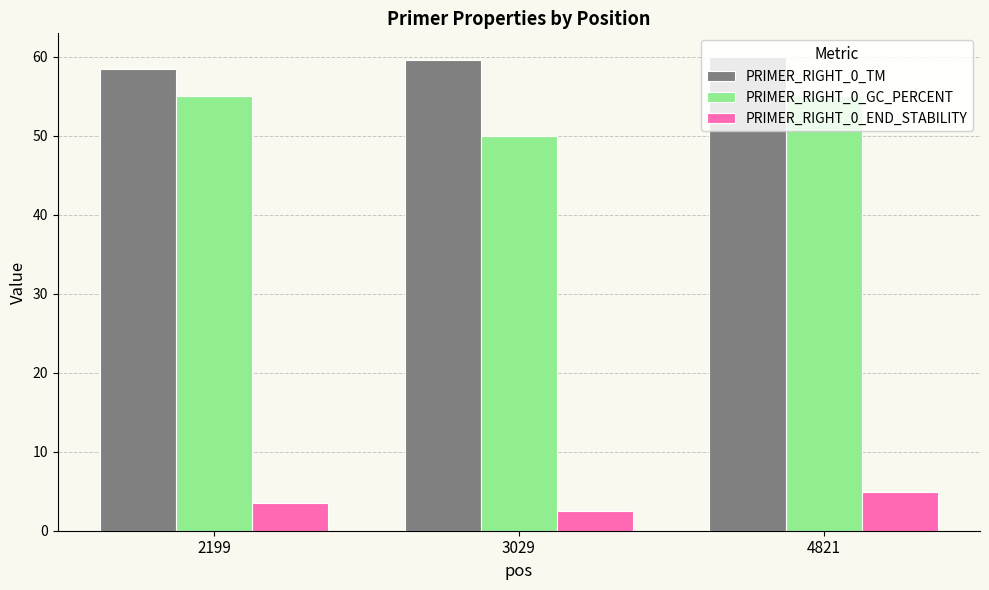

What is the average value of the PRIMER_RIGHT_0_GC_PERCENT series?

53.3